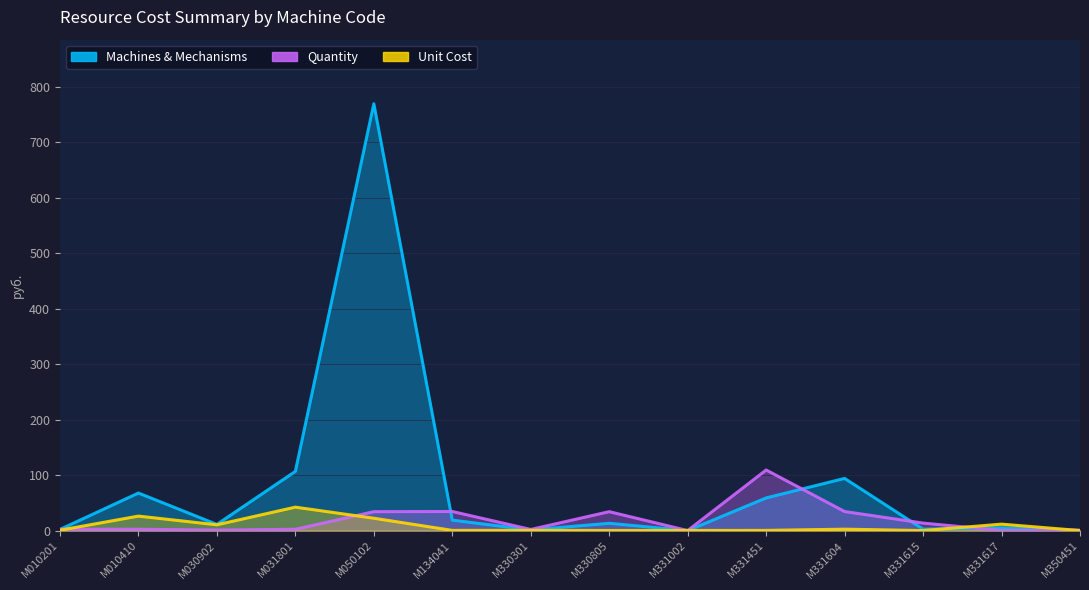

How many intersections are there between Quantity and Unit Cost?

6